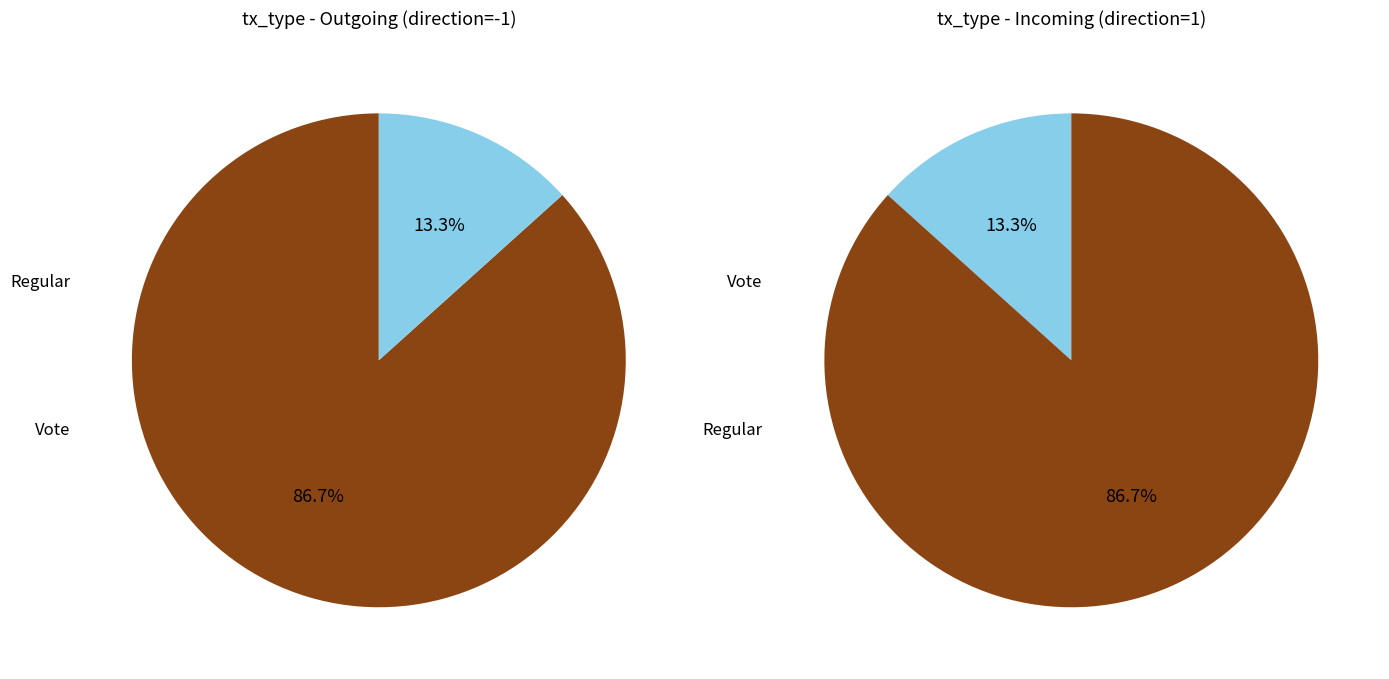

What is the change in value from Regular to Vote?

-11